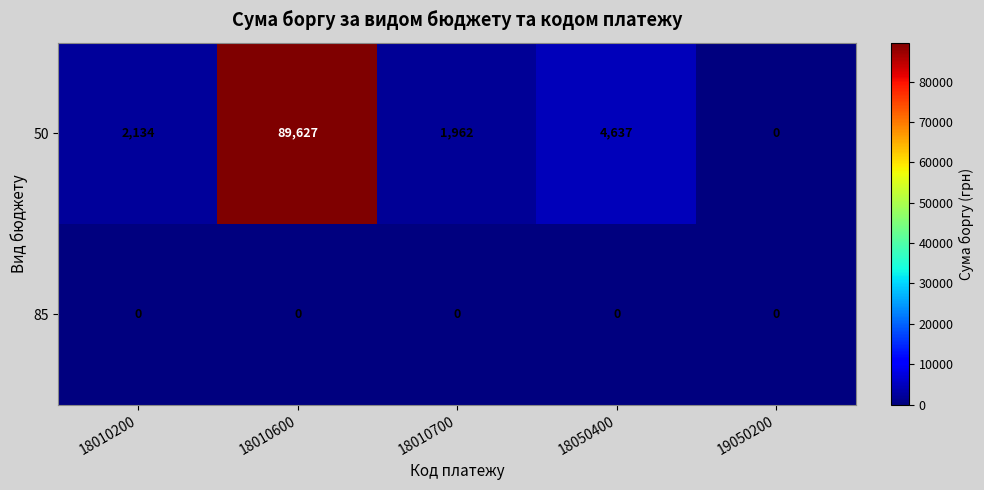

What is the total value across all series at 19050200?

0